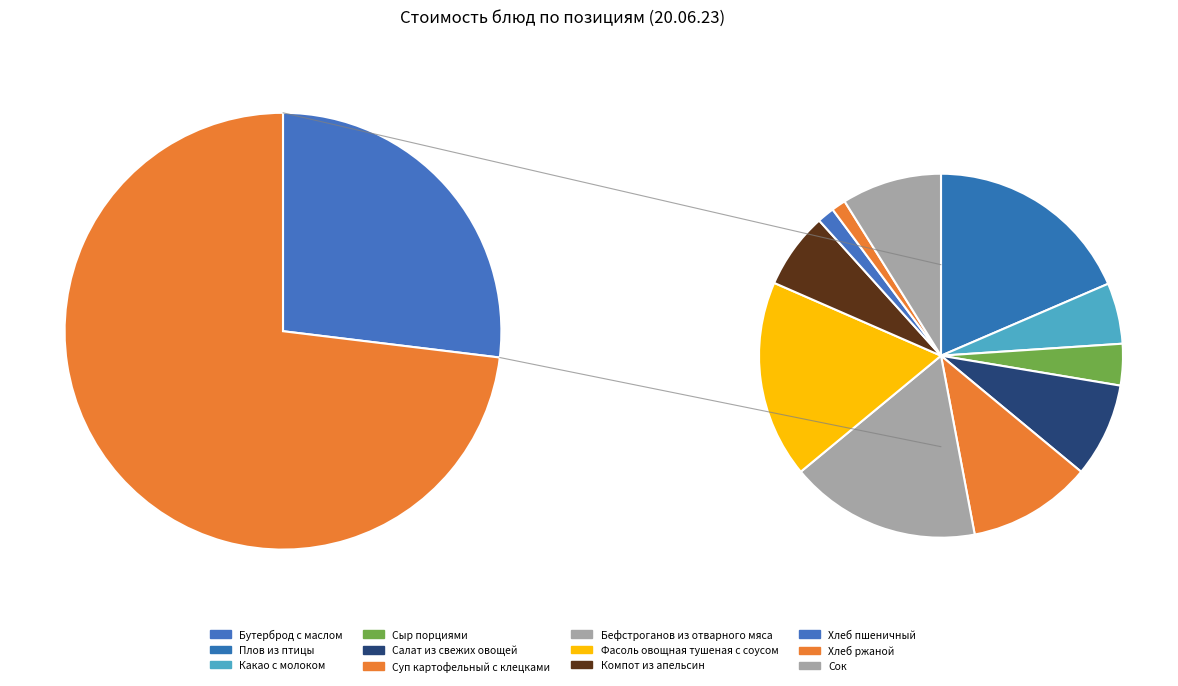

What is the largest slice in the pie chart?

Бутерброд с маслом